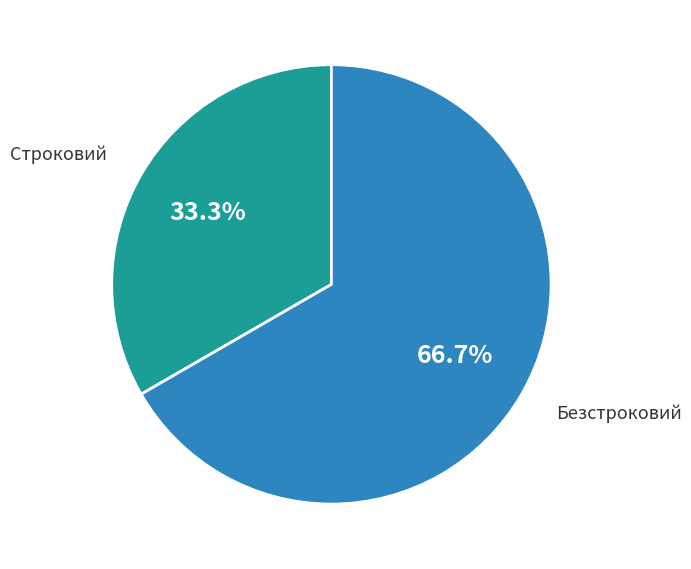

What is the majority slice?

Безстроковий